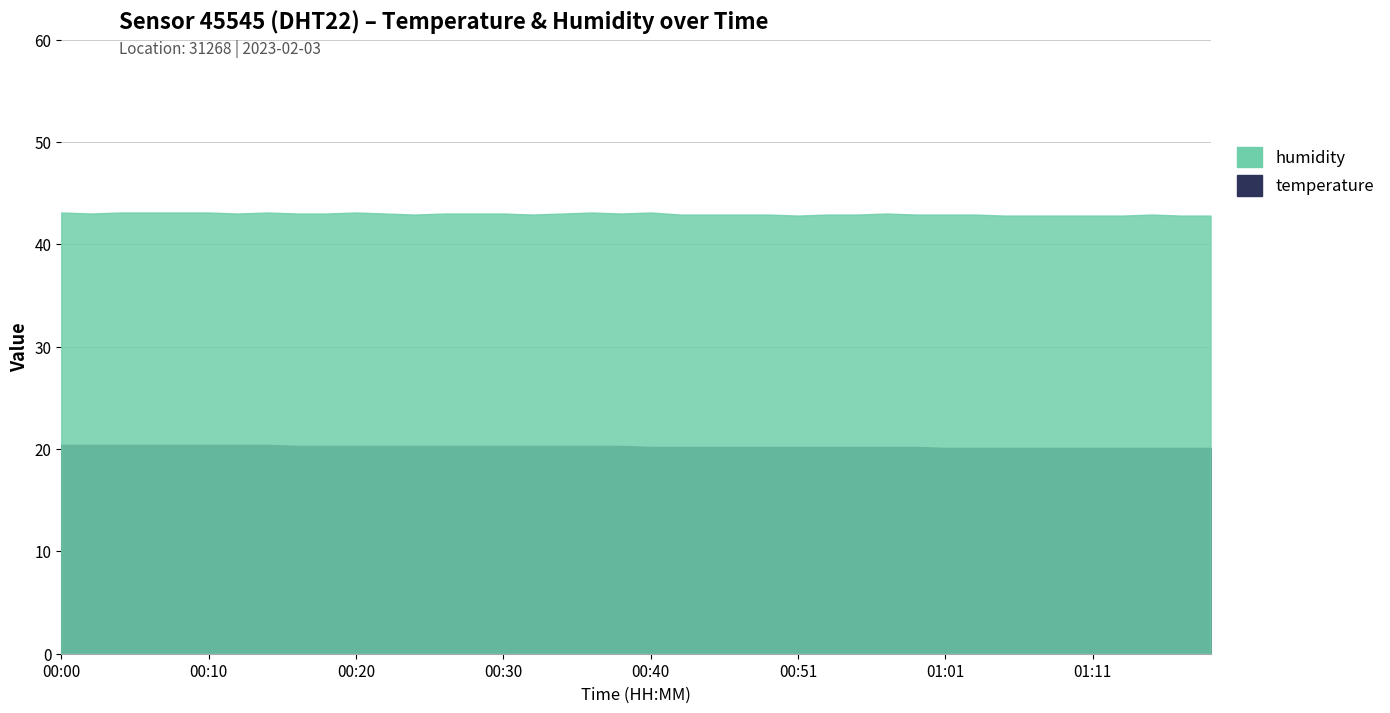

How many humidity values are between 42 and 43?

31